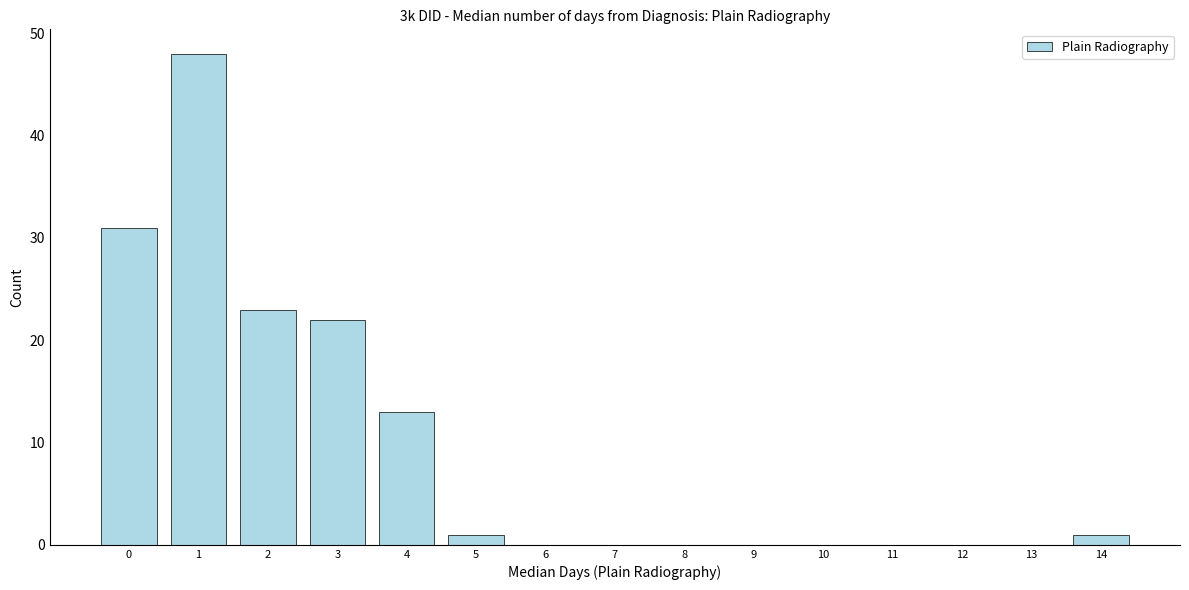

Reading right to left, what are all the values shown in this chart?

14=1	13=0	12=0	11=0	10=0	9=0	8=0	7=0	6=0	5=1	4=13	3=22	2=23	1=48	0=31